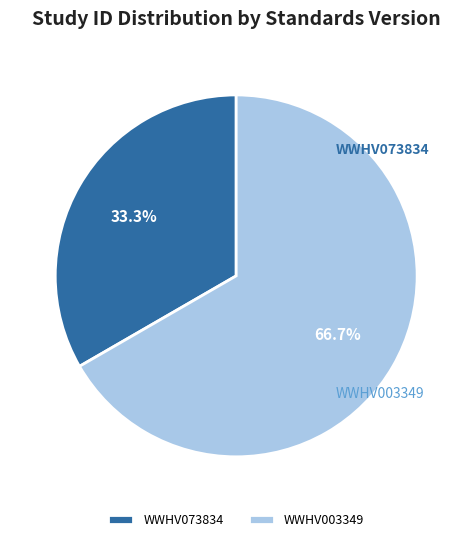

Does WWHV073834 account for over 50% of the chart?

No